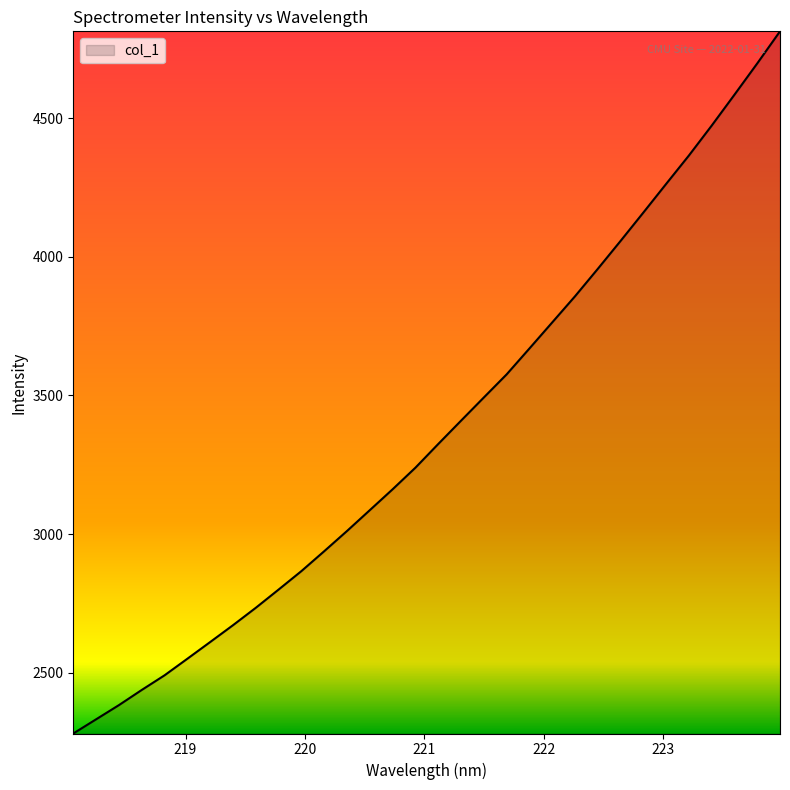

What is the difference between the maximum and minimum values?

2532.0